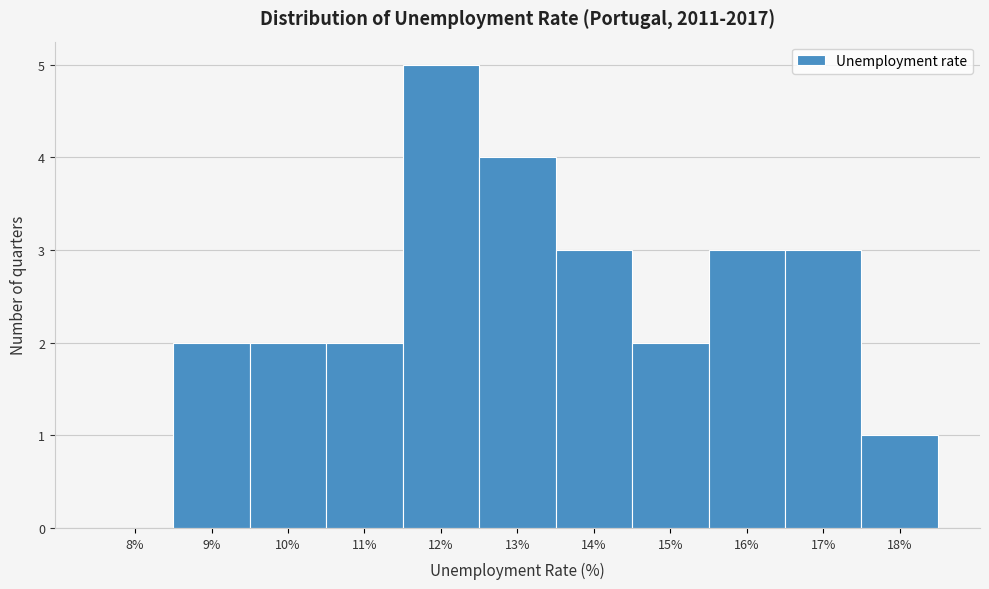

Reading left to right, transcribe all the data shown in this chart.

8%=0	9%=2	10%=2	11%=2	12%=5	13%=4	14%=3	15%=2	16%=3	17%=3	18%=1